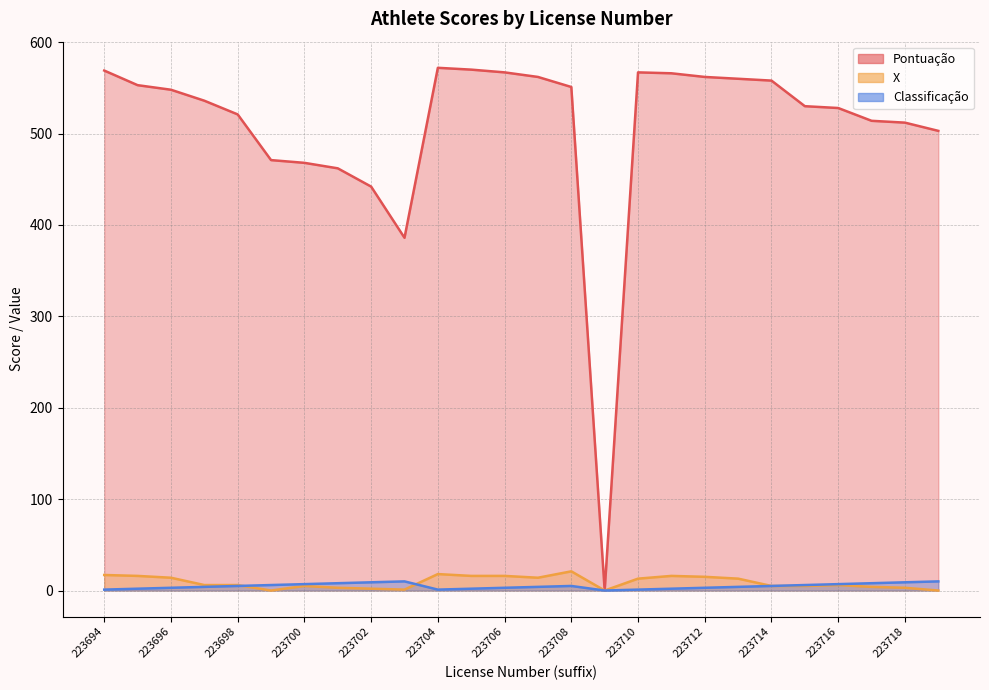

What is the value of the X point at the 19th from the left?

15